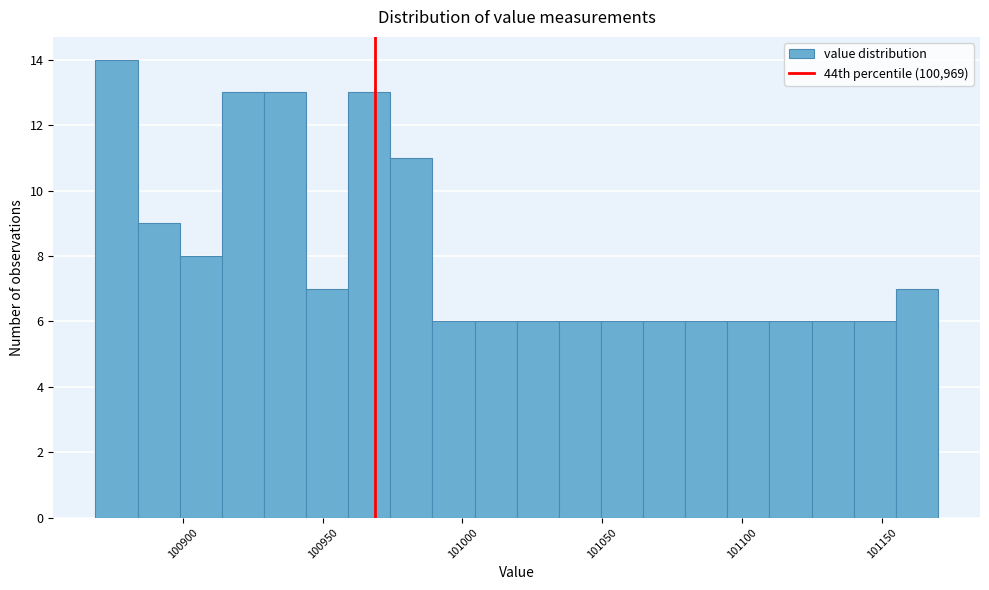

Read against the x-axis, roughly where is the centre of the tallest bar?

100875